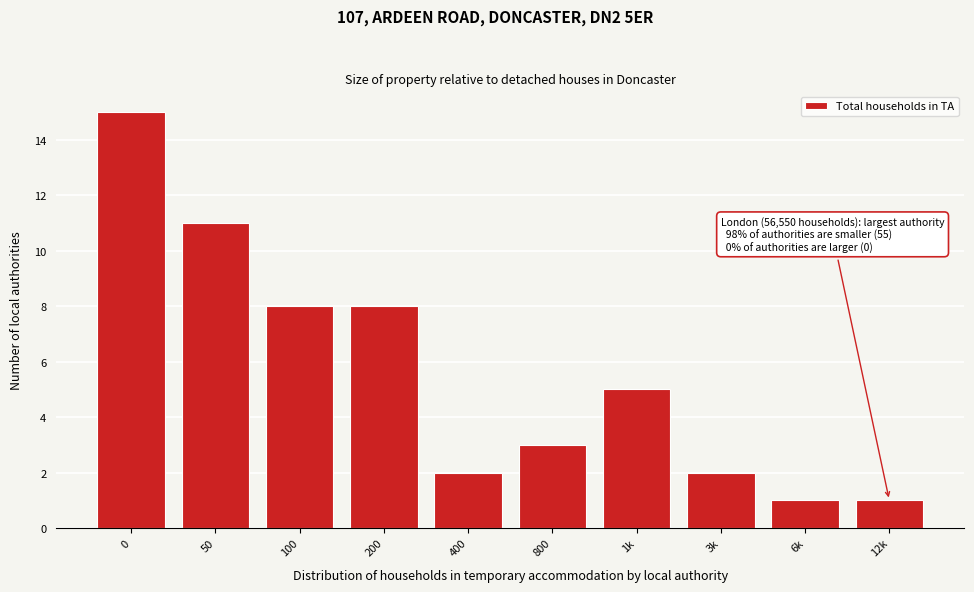

Reading left to right, what are all the values shown in this chart?

0=15	50=11	100=8	200=8	400=2	800=3	1k=5	3k=2	6k=1	12k=1